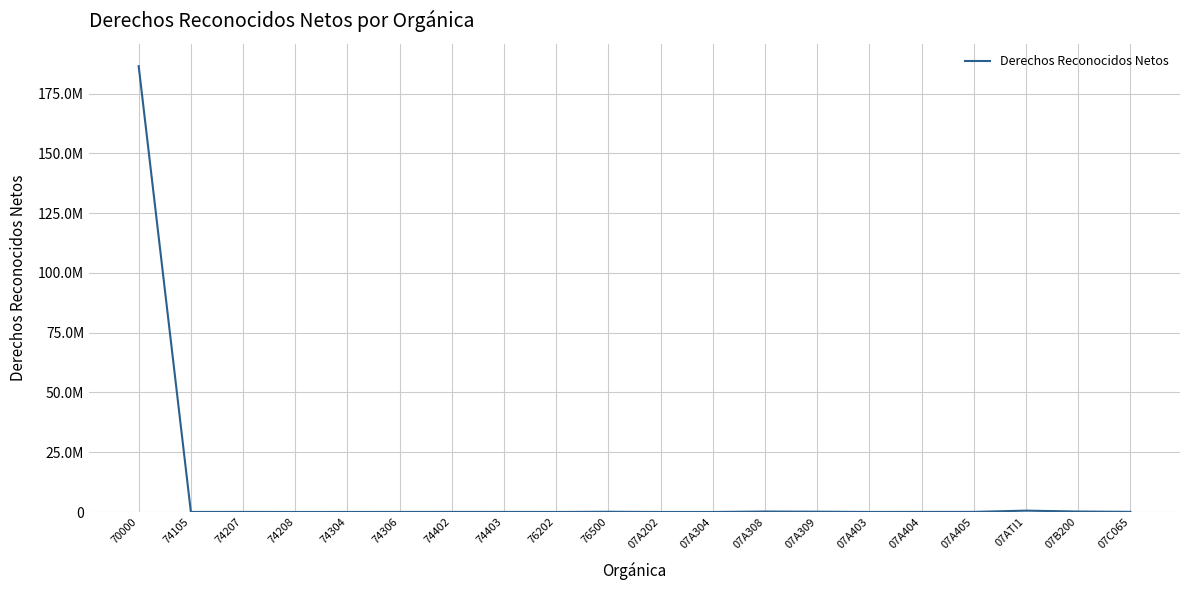

Does the chart display data point markers on the line(s)?

No